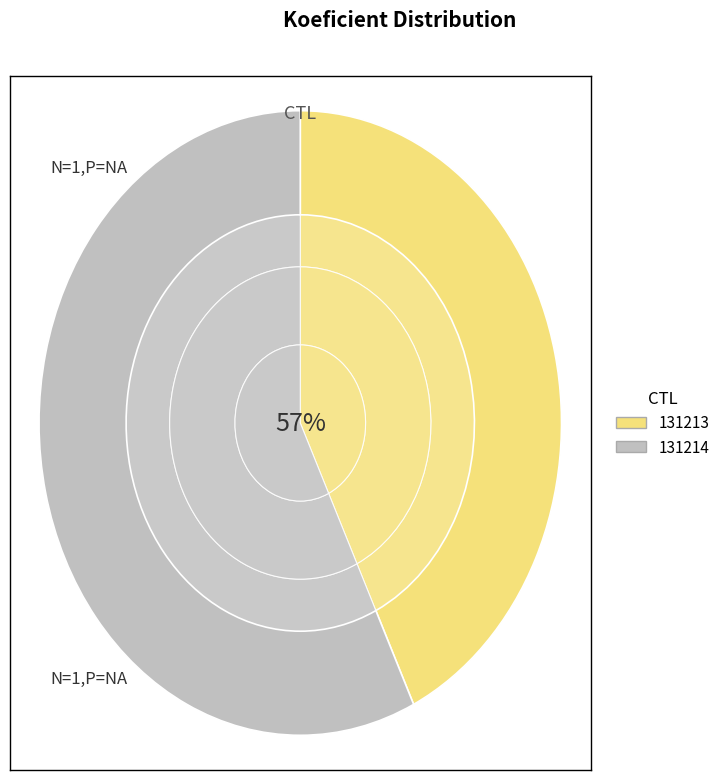

What is the change in value from 131213 to 131214?

+1